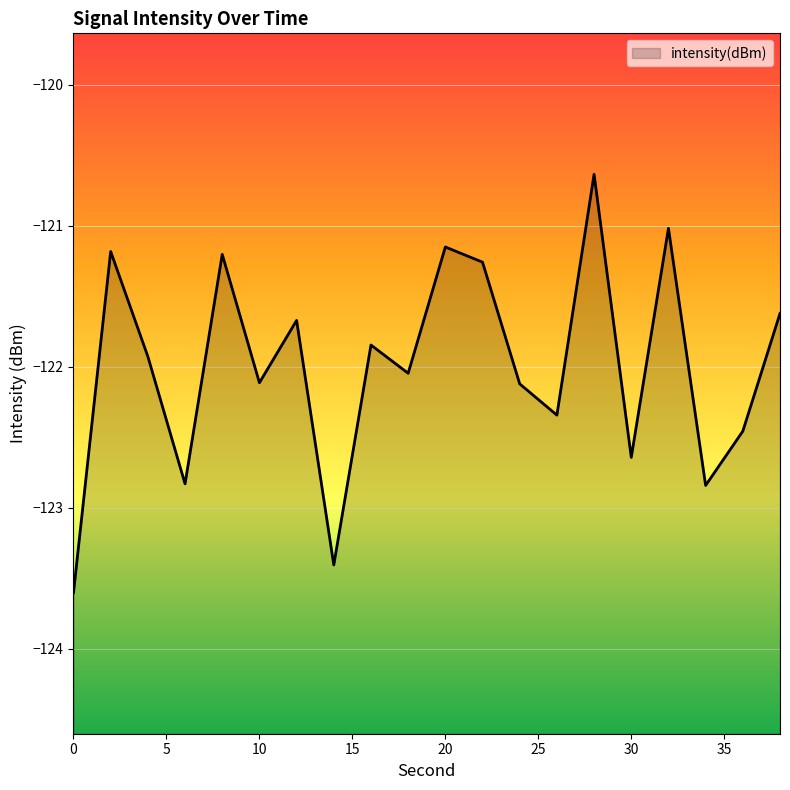

How many points are higher than both their immediate neighbors (excluding endpoints)?

7